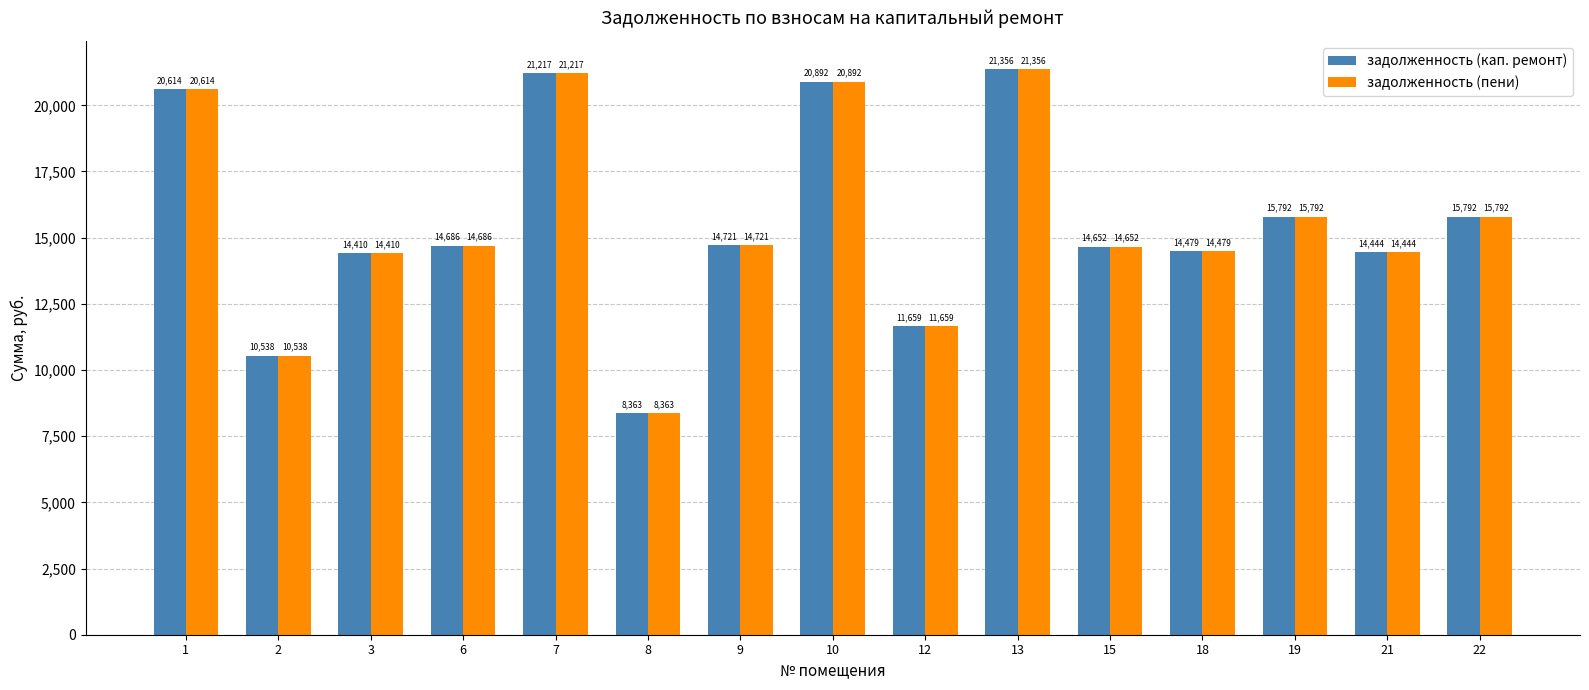

True or false: задолженность (кап. ремонт) has a value of 10537.9 at 2.

True